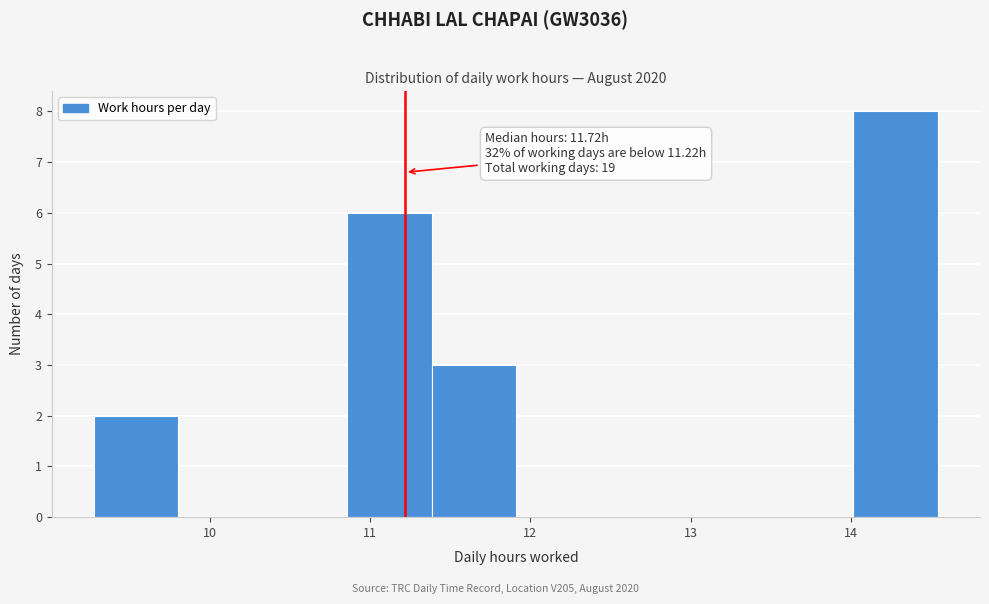

Over which range of the x-axis is the bar tallest?

14.0 to 14.5